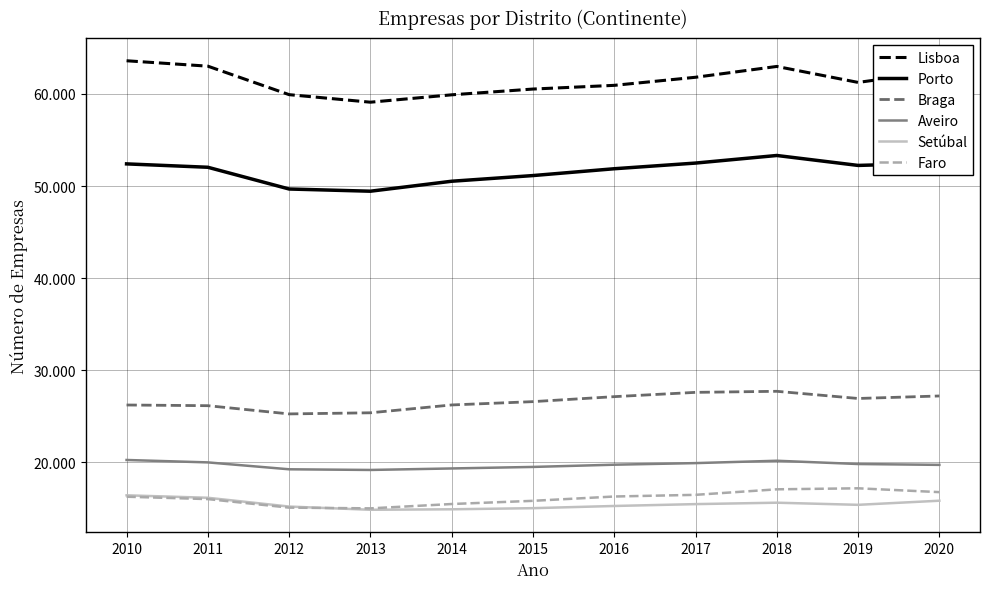

Does the chart have visible grid lines?

Yes